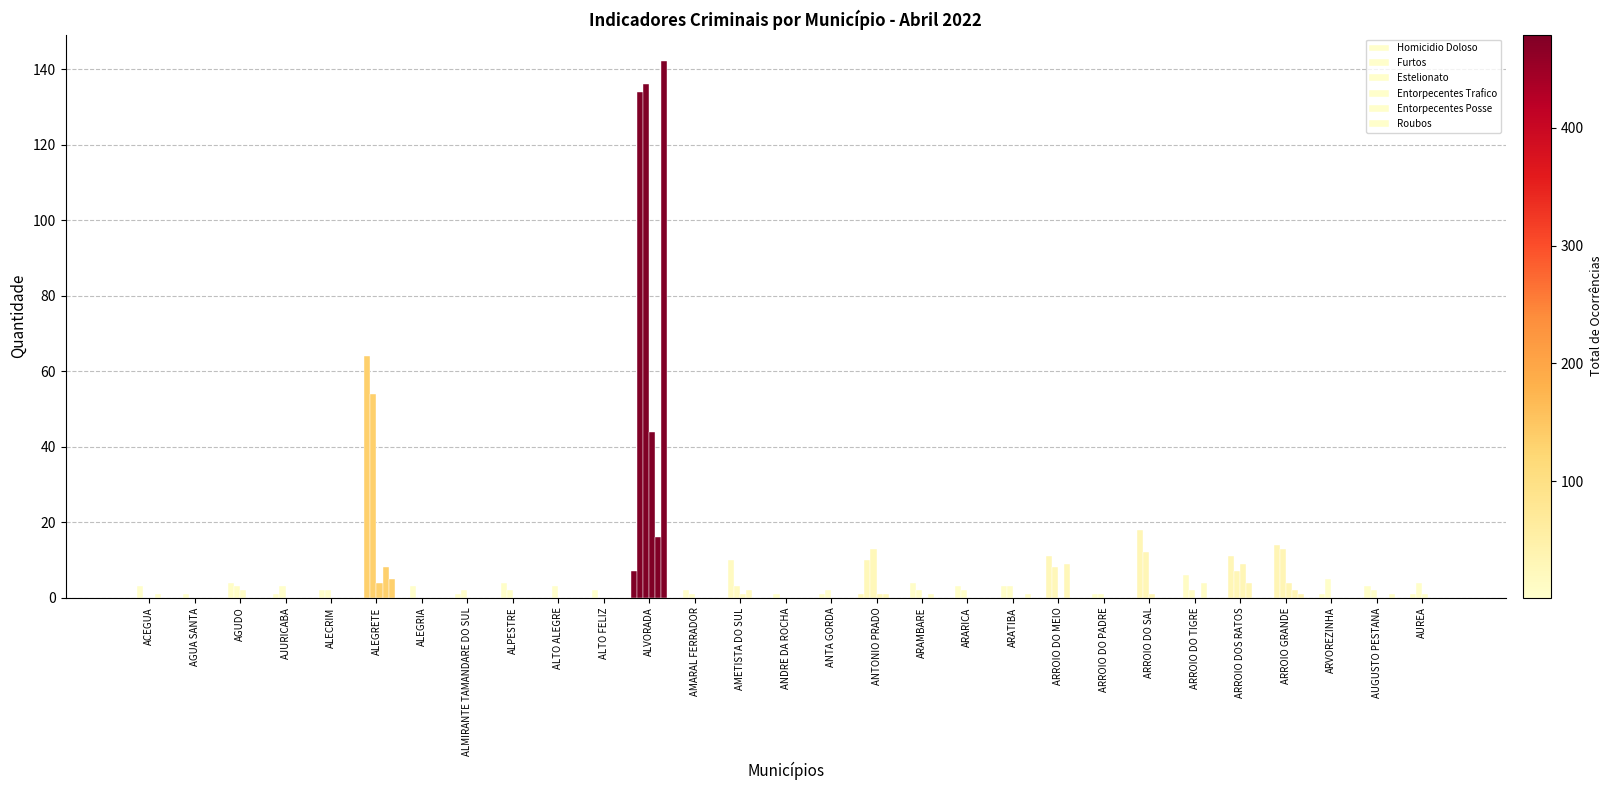

Between ANTA GORDA and ARROIO DOS RATOS, which series saw the biggest shift?

Furtos